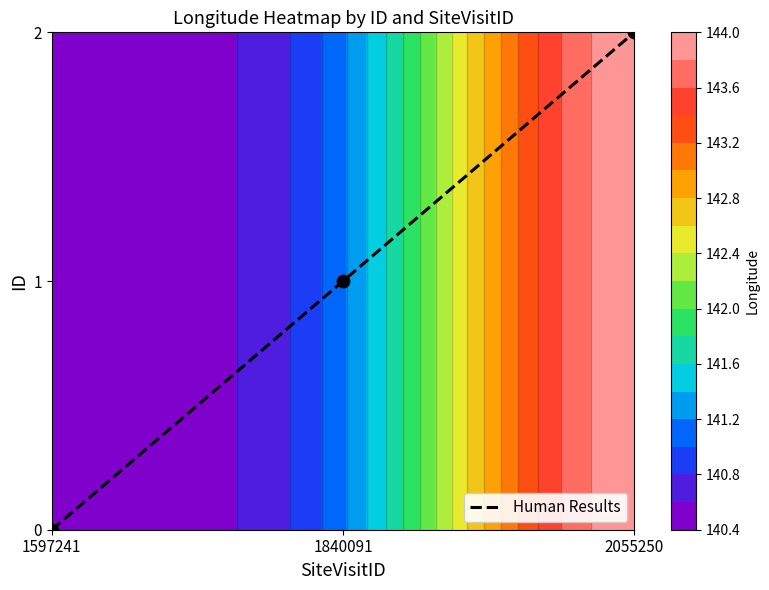

Between 1597241 and 2055250, which is larger?

2055250